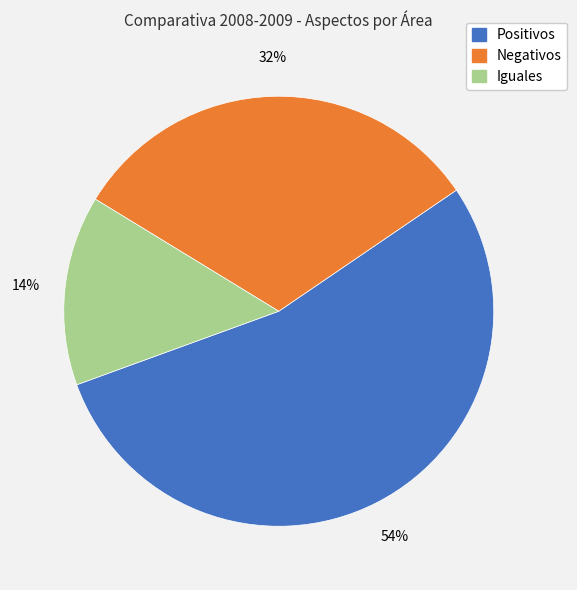

Is there a majority slice in this chart?

Yes